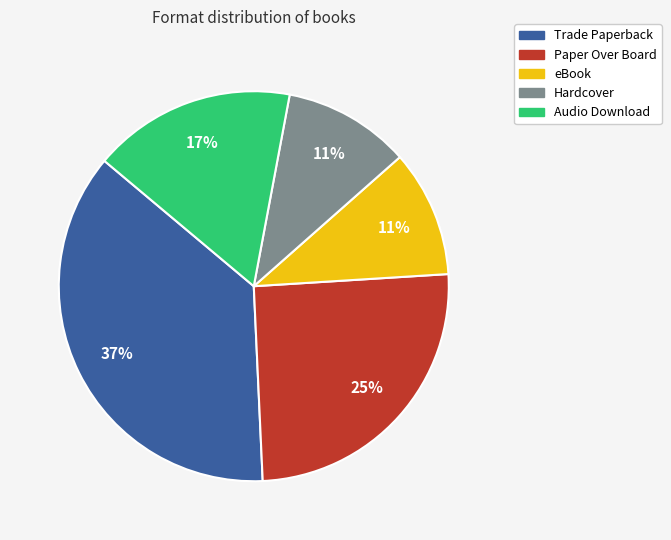

Does any single category account for the majority?

No